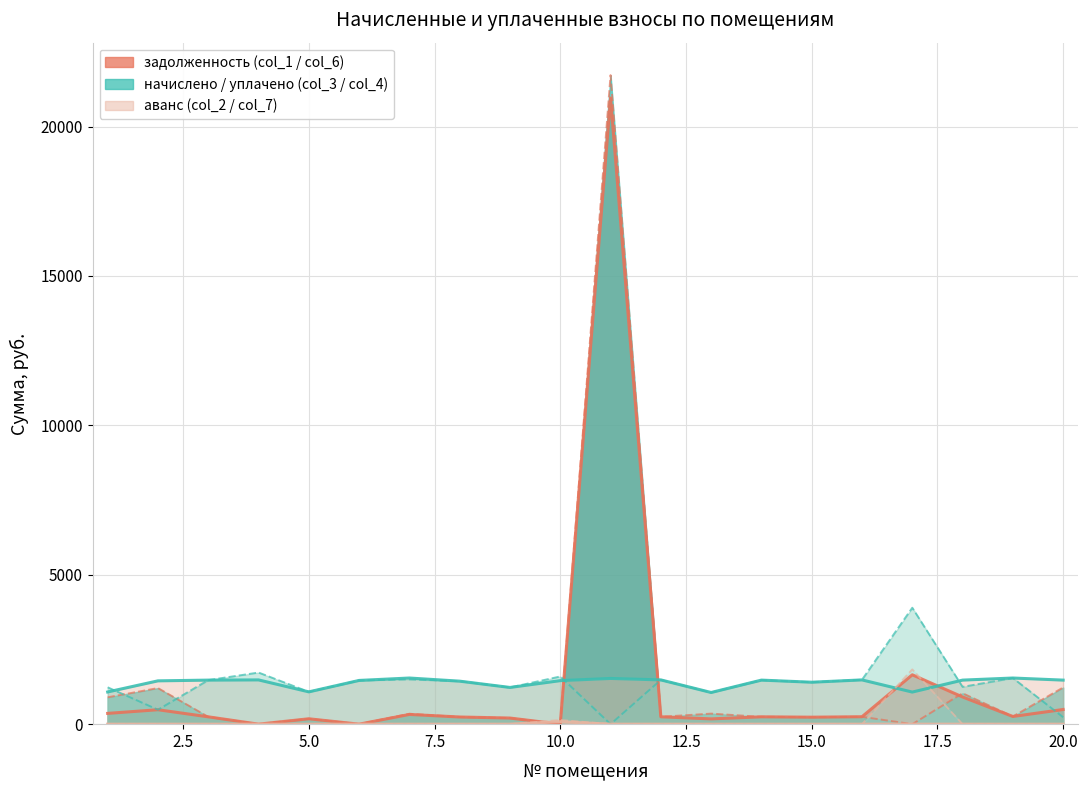

True or false: начислено (col_3) has more than 1 points higher than both neighbors.

True